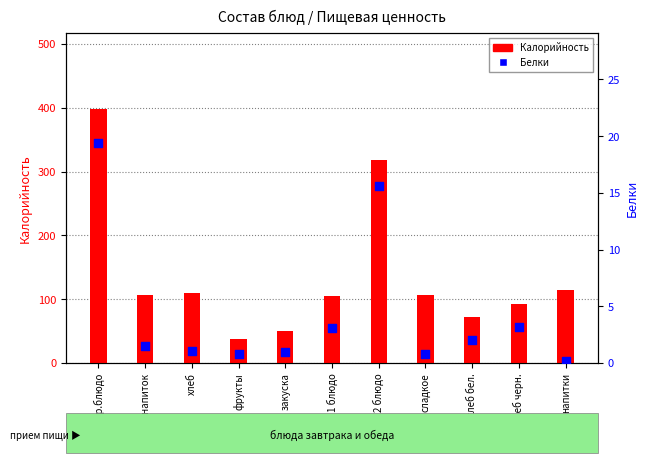

Which series reaches the minimum Y coordinate?

Белки